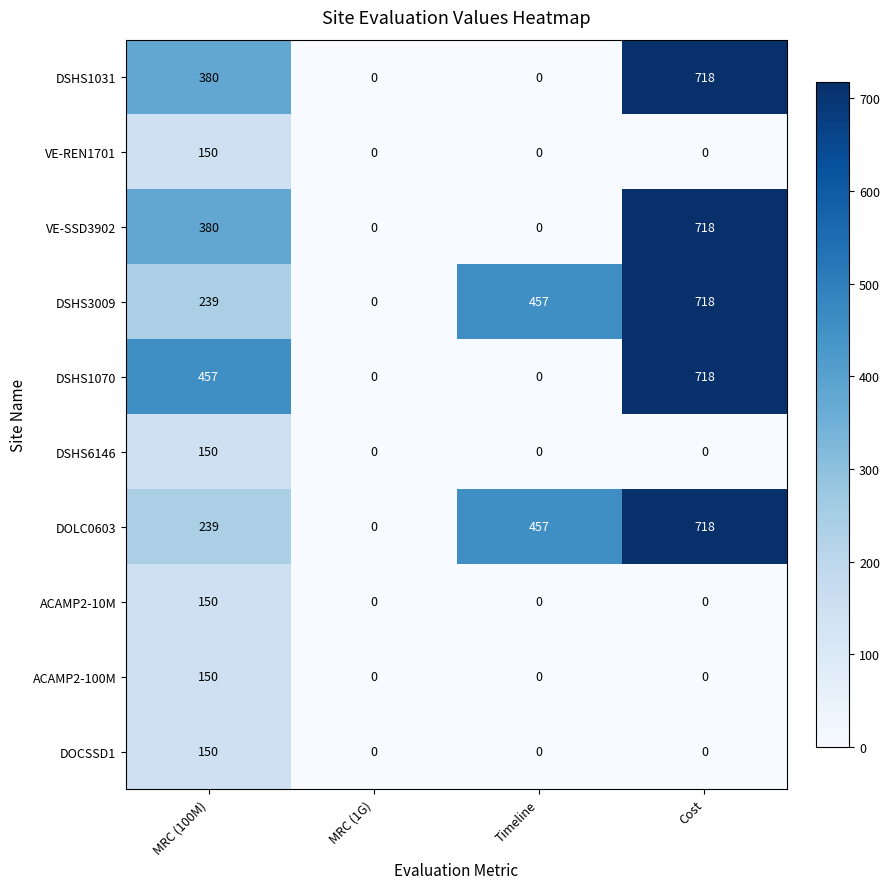

At which category is the sum across all series the highest?

Cost